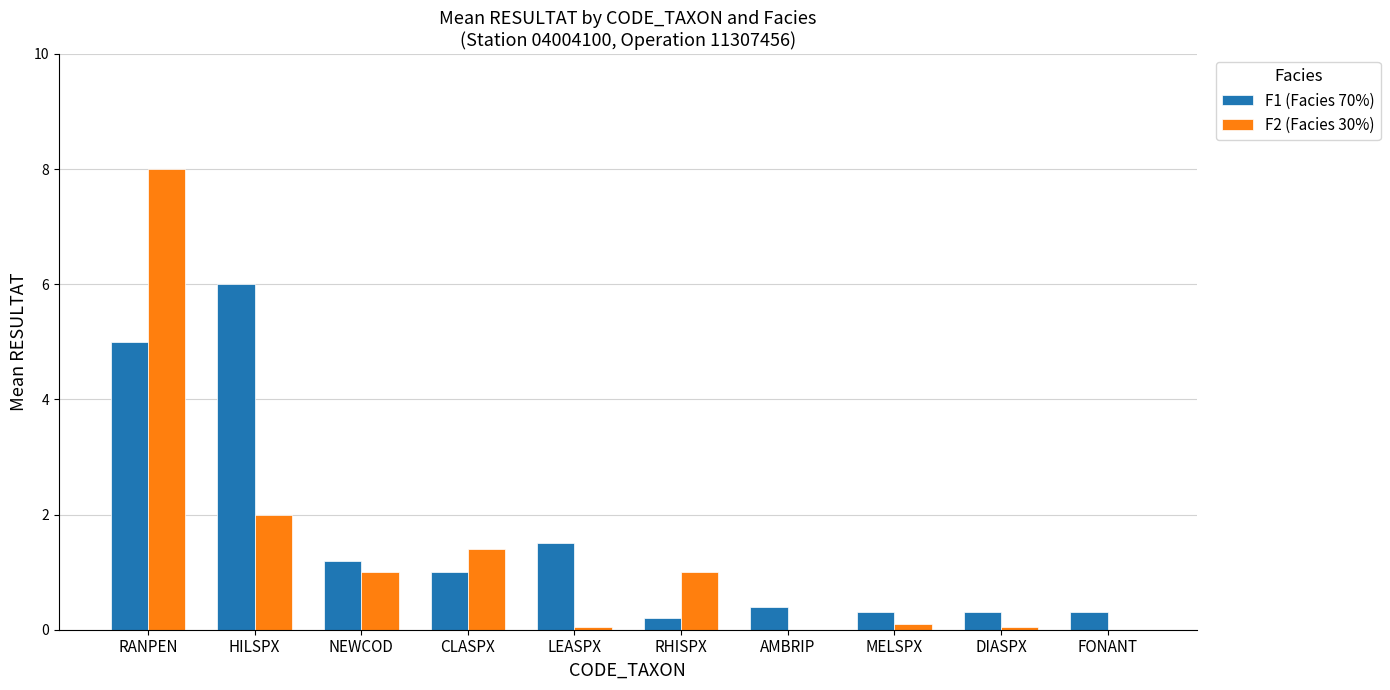

How many series are shown in this chart?

2